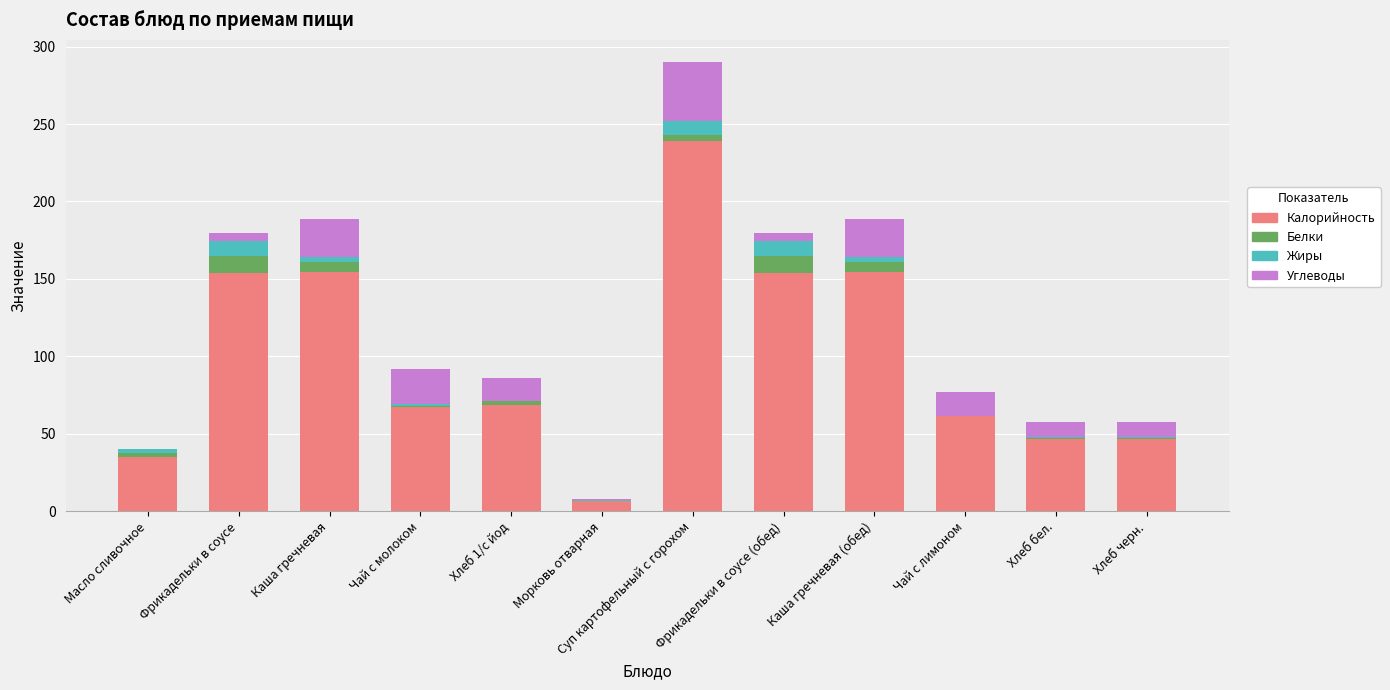

What is the total value across all series at Фрикадельки в соусе (обед)?

179.8